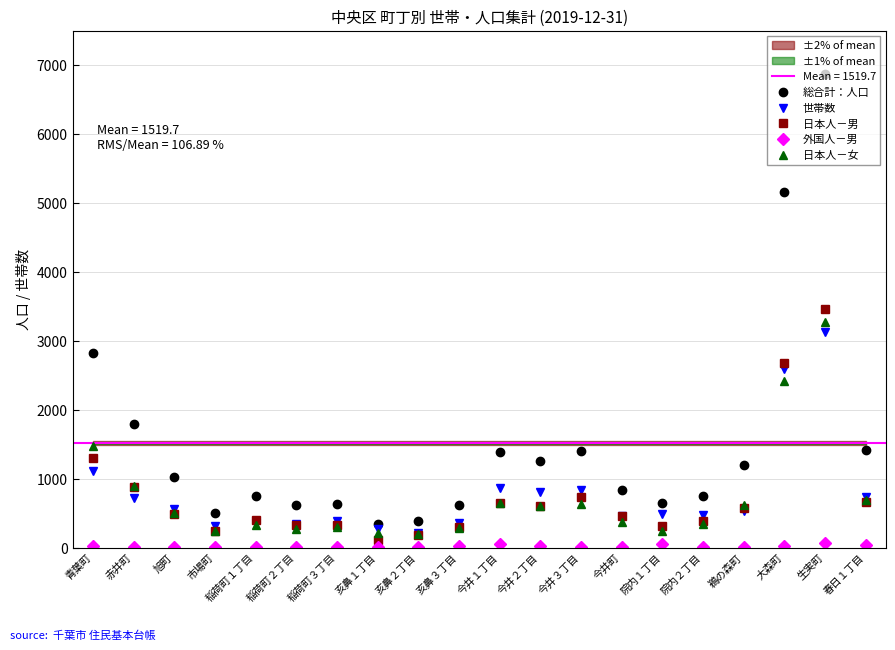

True or false: 外国人－男 and 総合計：人口 cross at least once.

False